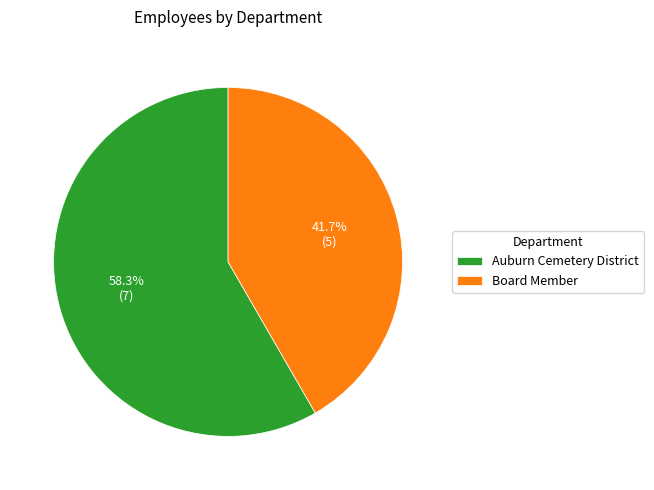

Does any single category account for the majority?

Yes